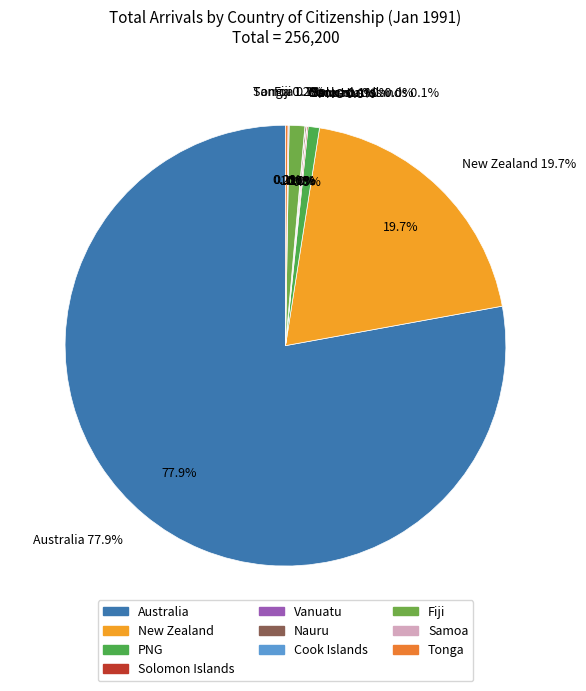

Which slice is the largest?

Australia